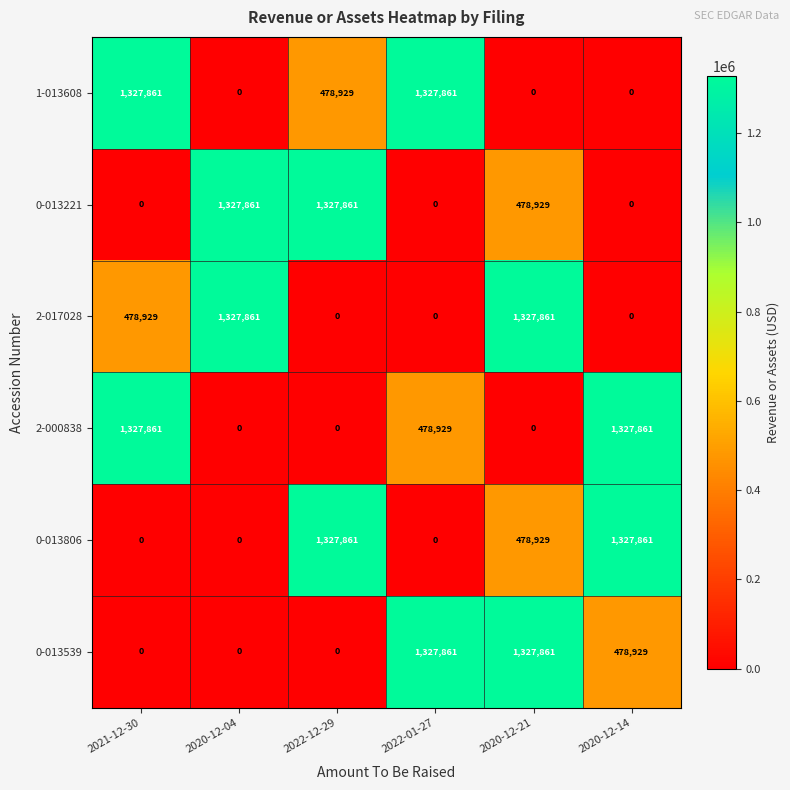

Count the number of categories in the chart.

6